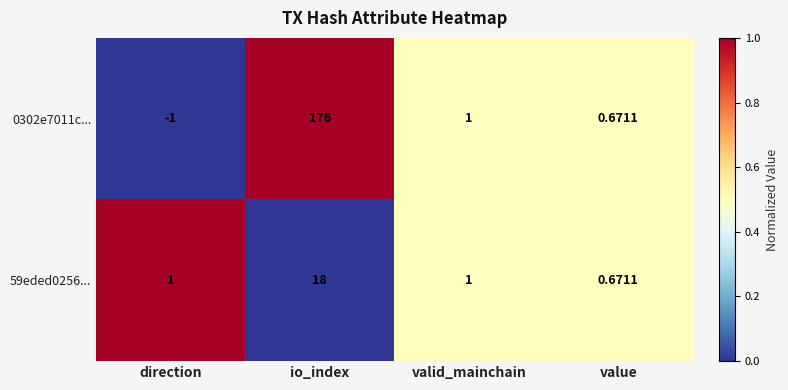

At which label does 0302e7011c... reach its minimum?

direction